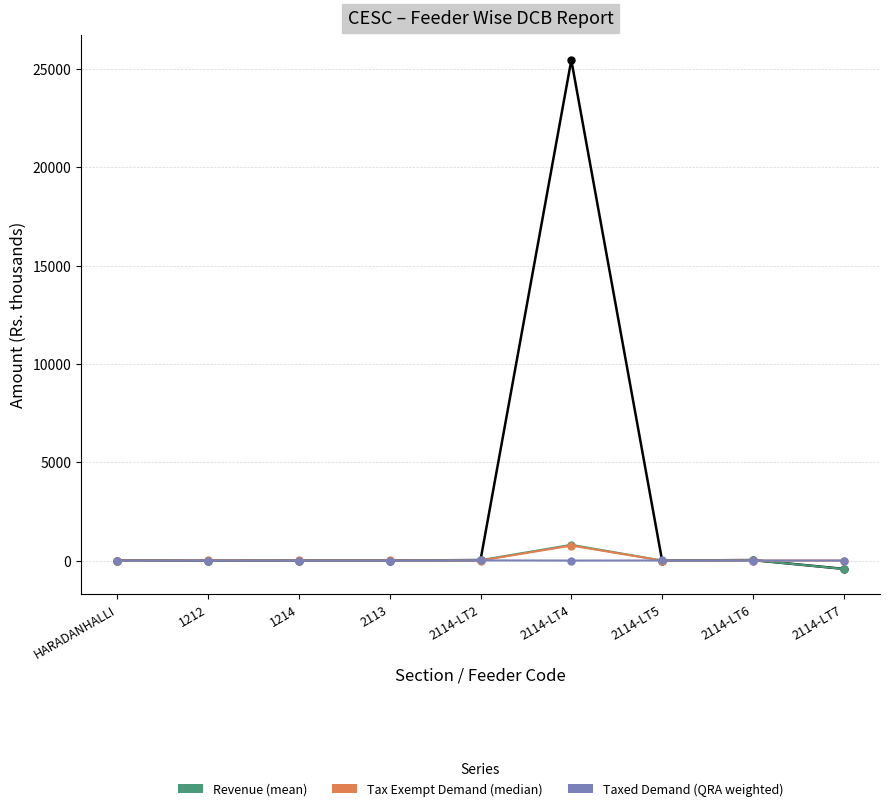

Does the chart display data point markers on the line(s)?

Yes